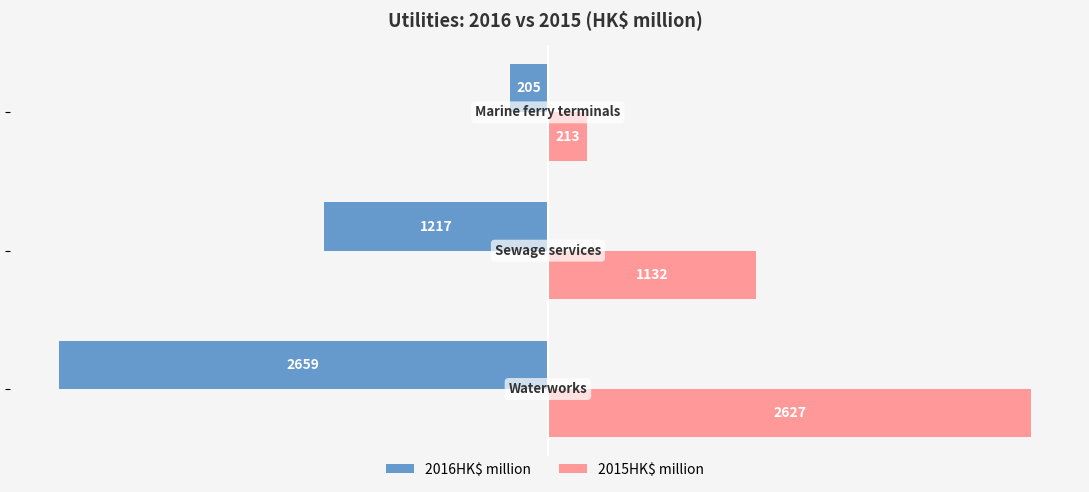

Which series has the widest spread of values?

2016HK$ million